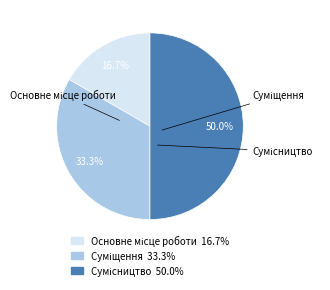

Which category has the smallest portion of the pie?

Основне місце роботи